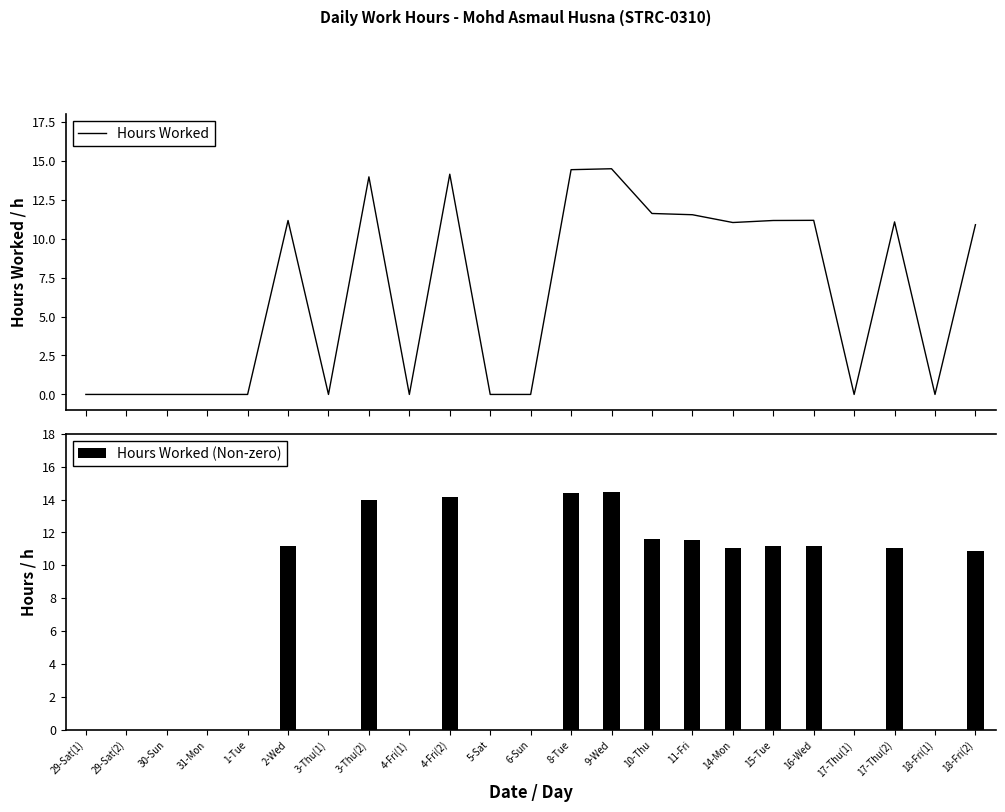

Where is Hours Worked nearest to the value 7?

18-Fri(2)